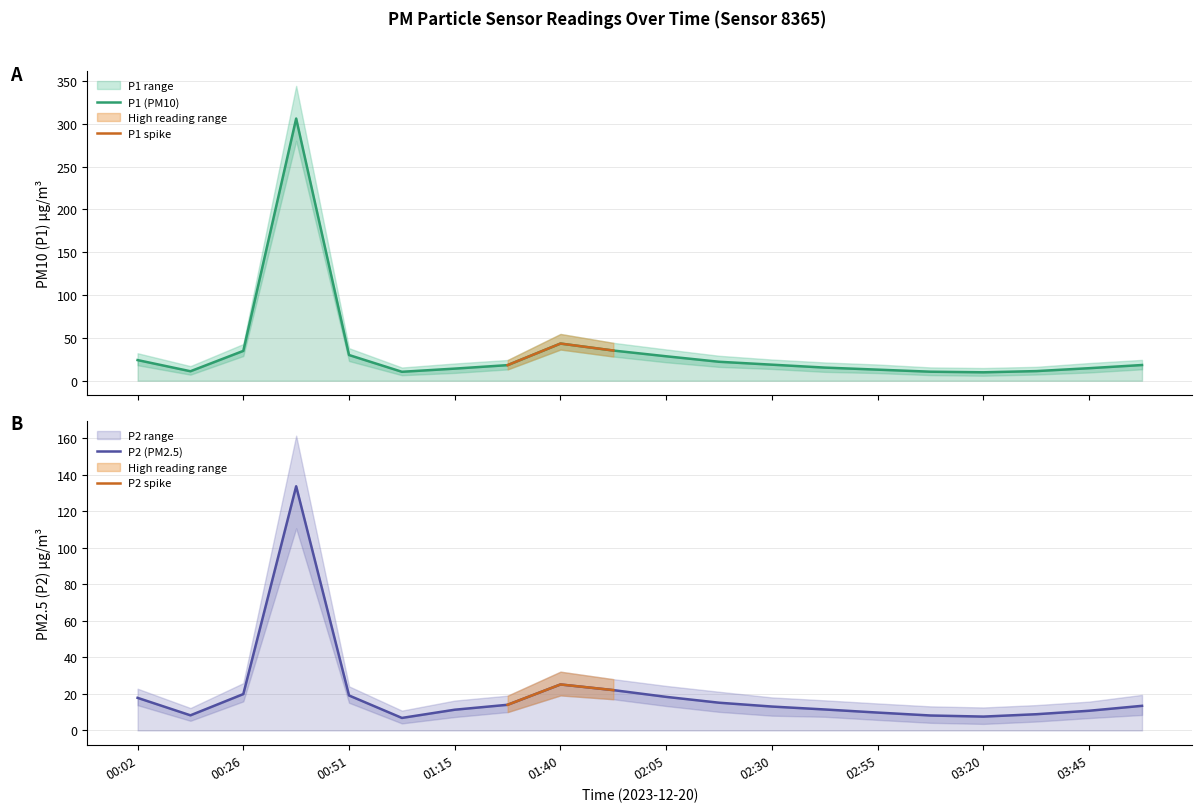

Reading left to right, extract all data points from this chart.

P1: 24.1	11.0	34.8	306.1	30.0	10.4	14.1	18.2	43.4	35.2	28.5	22.1	18.7	15.3	12.9	10.5	9.8	11.2	14.6	18.3
P2: 17.9	8.3	19.9	133.7	19.2	6.9	11.4	14.1	25.2	22.1	18.4	15.2	13.1	11.5	9.8	8.2	7.6	8.9	10.8	13.5